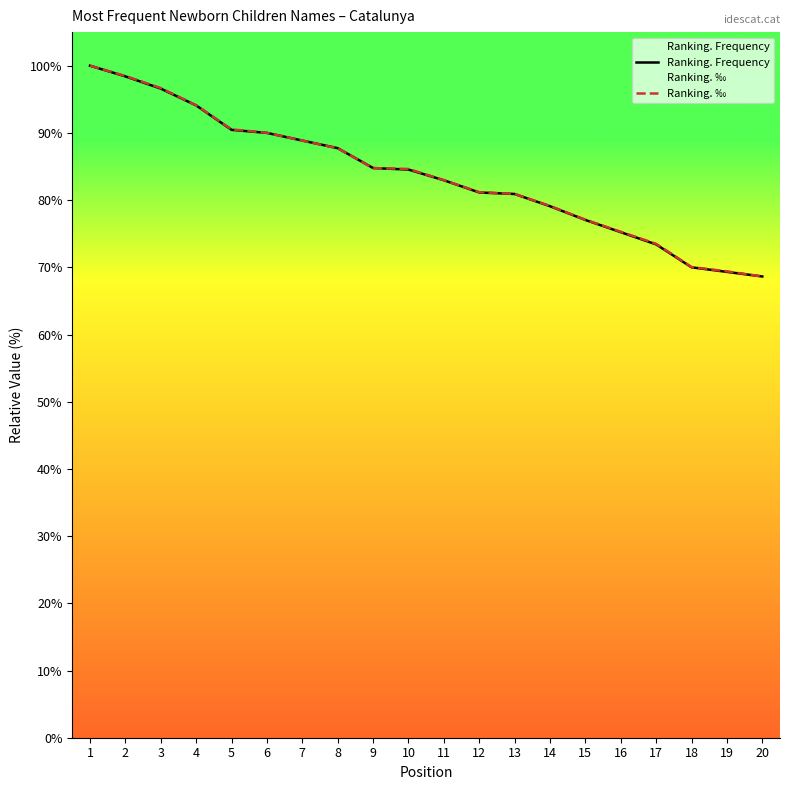

True or false: Ranking. Frequency has more than 1 interior local peaks.

False